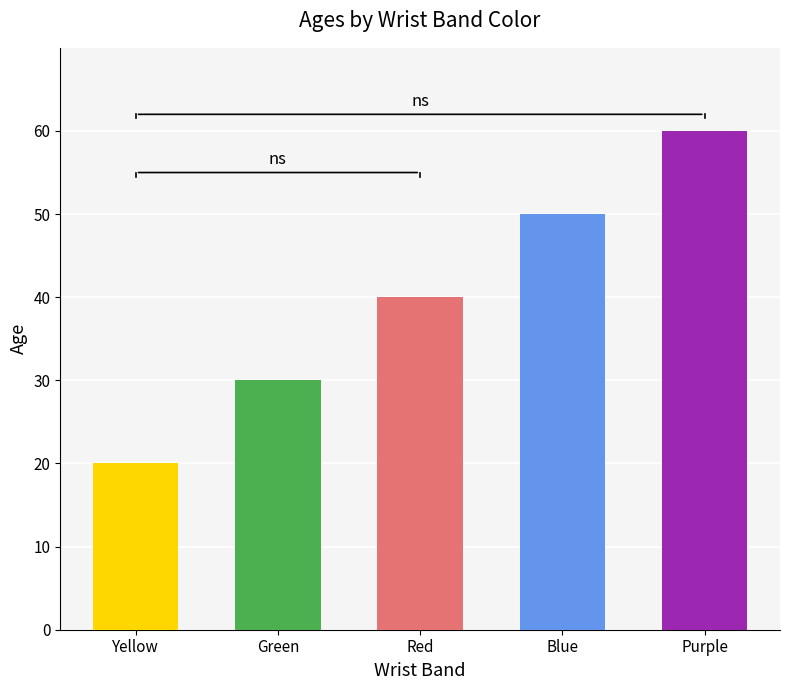

Rank the categories by value from highest to lowest.

Purple, Blue, Red, Green, Yellow